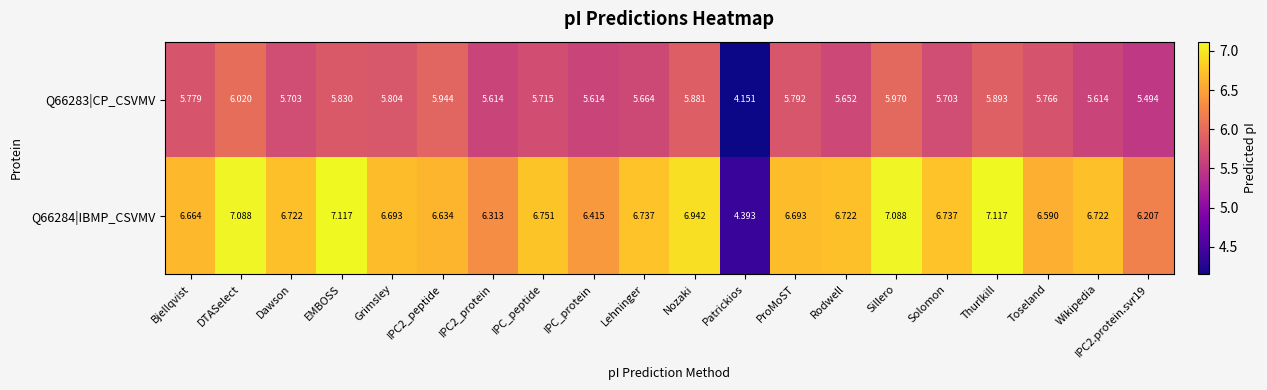

What is the spread (max minus min) of values at Bjellqvist?

0.9